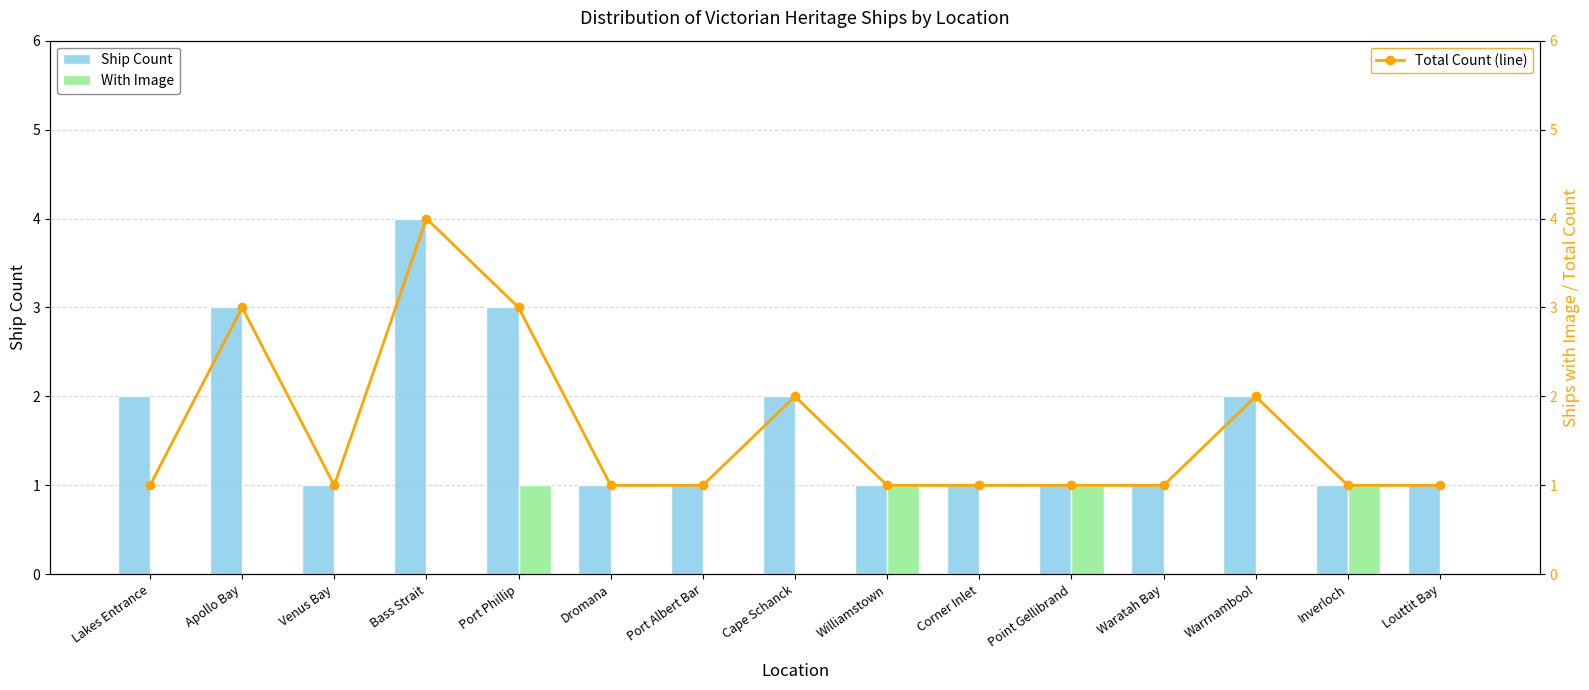

Which category has the lowest value across all series?

Lakes Entrance